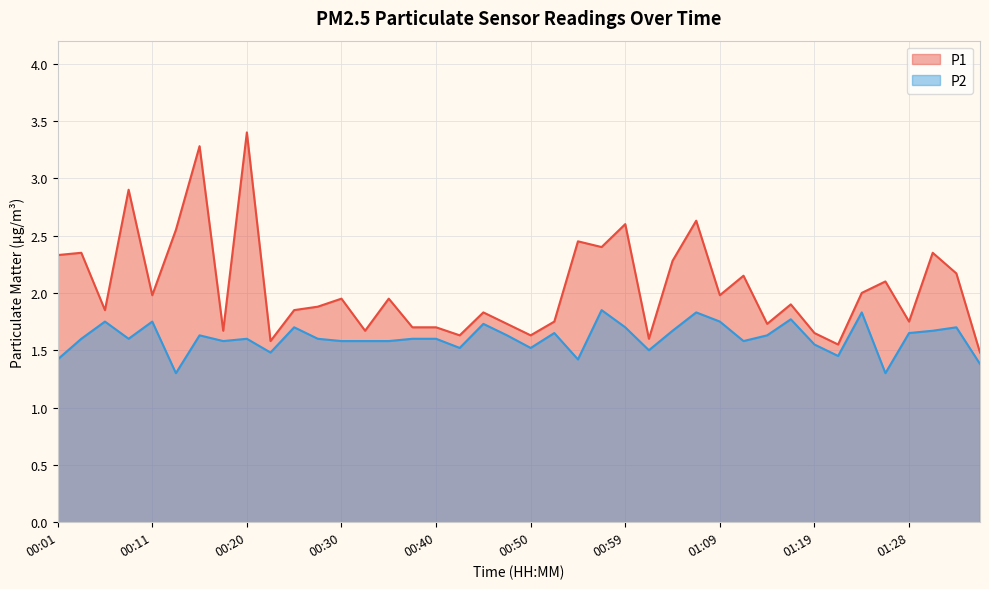

Reading right to left, transcribe all the data shown in this chart.

P1: 01:36=1.5	01:33=2.2	01:31=2.4	01:28=1.8	01:26=2.1	01:24=2.0	01:21=1.6	01:19=1.6	01:16=1.9	01:14=1.7	01:11=2.1	01:09=2.0	01:07=2.6	01:04=2.3	01:02=1.6	00:59=2.6	00:57=2.4	00:54=2.5	00:52=1.8	00:50=1.6	00:47=1.7	00:45=1.8	00:42=1.6	00:40=1.7	00:37=1.7	00:35=1.9	00:33=1.7	00:30=1.9	00:28=1.9	00:25=1.9	00:23=1.6	00:20=3.4	00:18=1.7	00:16=3.3	00:13=2.5	00:11=2.0	00:08=2.9	00:06=1.9	00:04=2.4	00:01=2.3
P2: 01:36=1.4	01:33=1.7	01:31=1.7	01:28=1.6	01:26=1.3	01:24=1.8	01:21=1.4	01:19=1.6	01:16=1.8	01:14=1.6	01:11=1.6	01:09=1.8	01:07=1.8	01:04=1.7	01:02=1.5	00:59=1.7	00:57=1.9	00:54=1.4	00:52=1.6	00:50=1.5	00:47=1.6	00:45=1.7	00:42=1.5	00:40=1.6	00:37=1.6	00:35=1.6	00:33=1.6	00:30=1.6	00:28=1.6	00:25=1.7	00:23=1.5	00:20=1.6	00:18=1.6	00:16=1.6	00:13=1.3	00:11=1.8	00:08=1.6	00:06=1.8	00:04=1.6	00:01=1.4